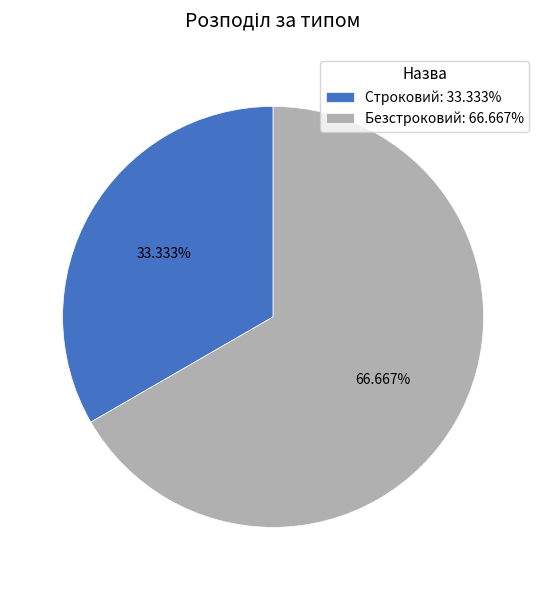

To the nearest percent, what percentage of the pie is Безстроковий?

67%